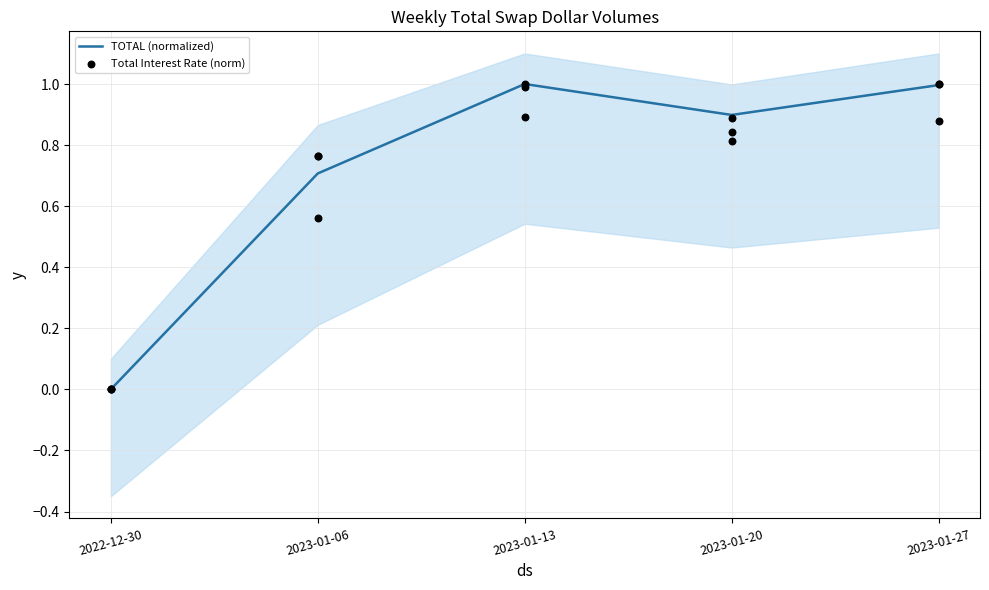

What are all the series names shown in the legend?

TOTAL (normalized), Total Interest Rate (norm)